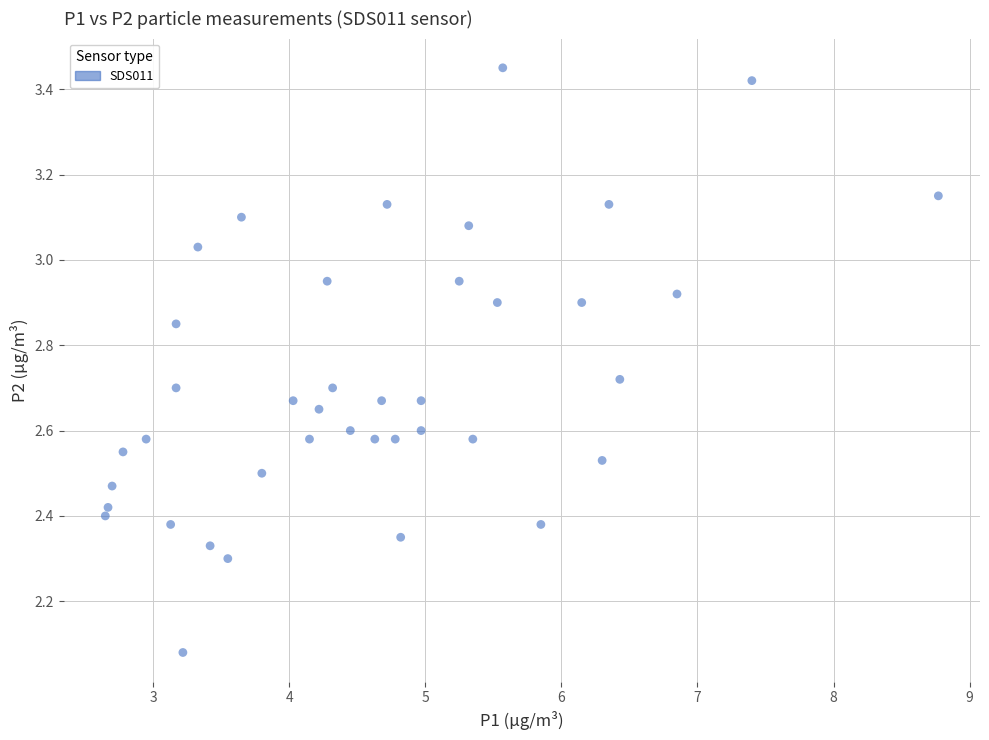

What is the range of X values (max minus min)?

6.1